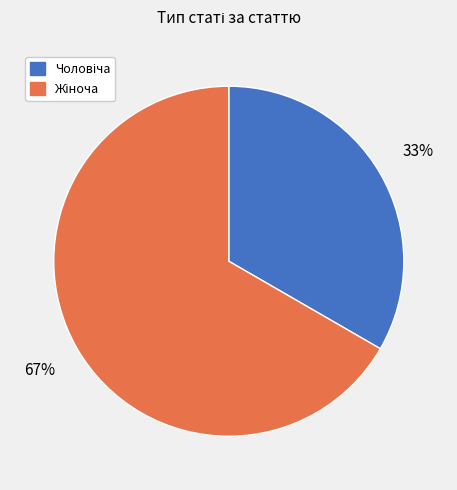

Is there any slice that represents more than half of the pie?

Yes